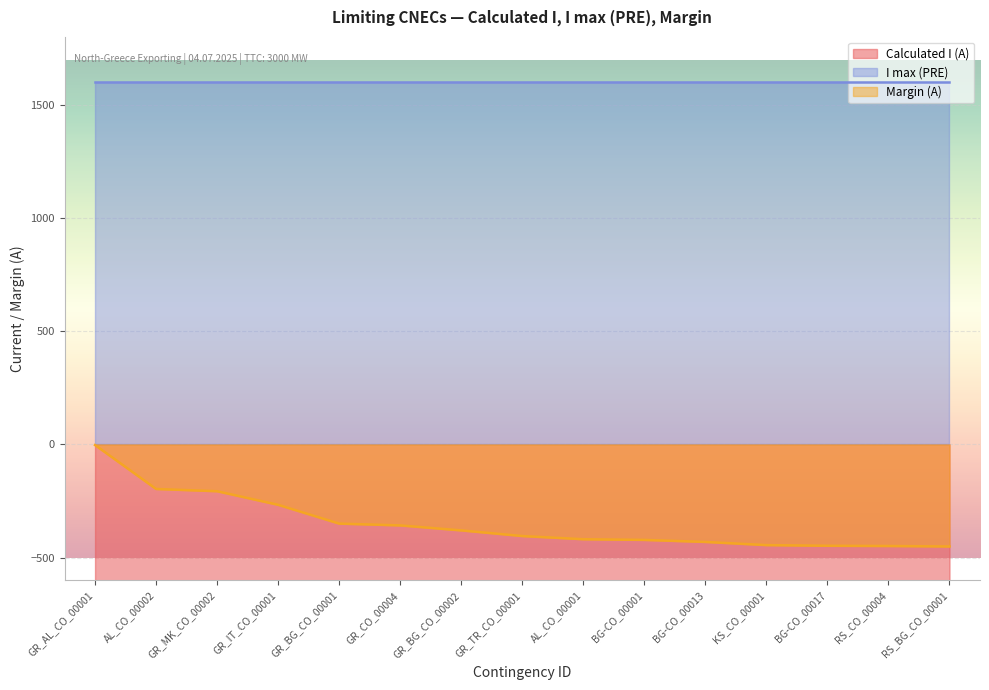

True or false: Calculated I (A) and Margin (A) cross at least once.

False